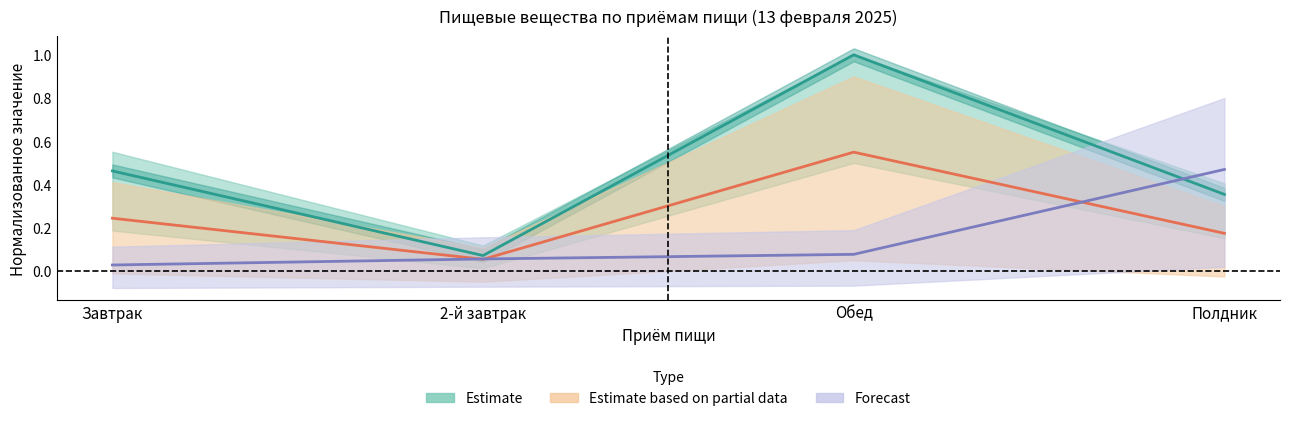

Reading left to right, extract all data points from this chart.

Ккал (Энерг. ценн.): 0.5	0.1	1.0	0.4
белки: 0.2	0.1	0.6	0.2
витамин С: 0.0	0.1	0.1	0.5